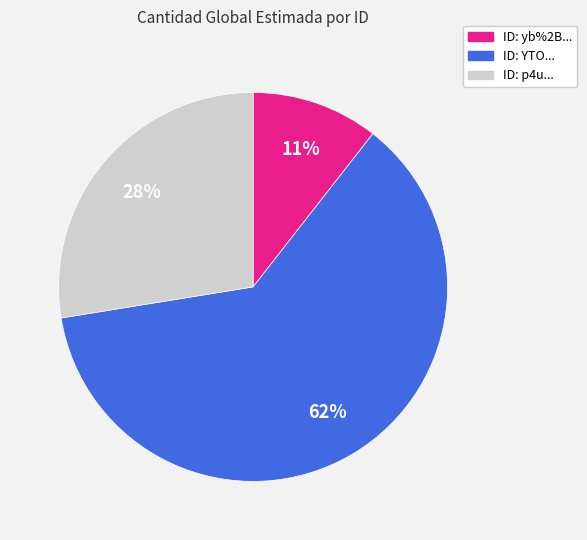

What percentage is the ID: yb%2B... slice, to the nearest percent?

11%